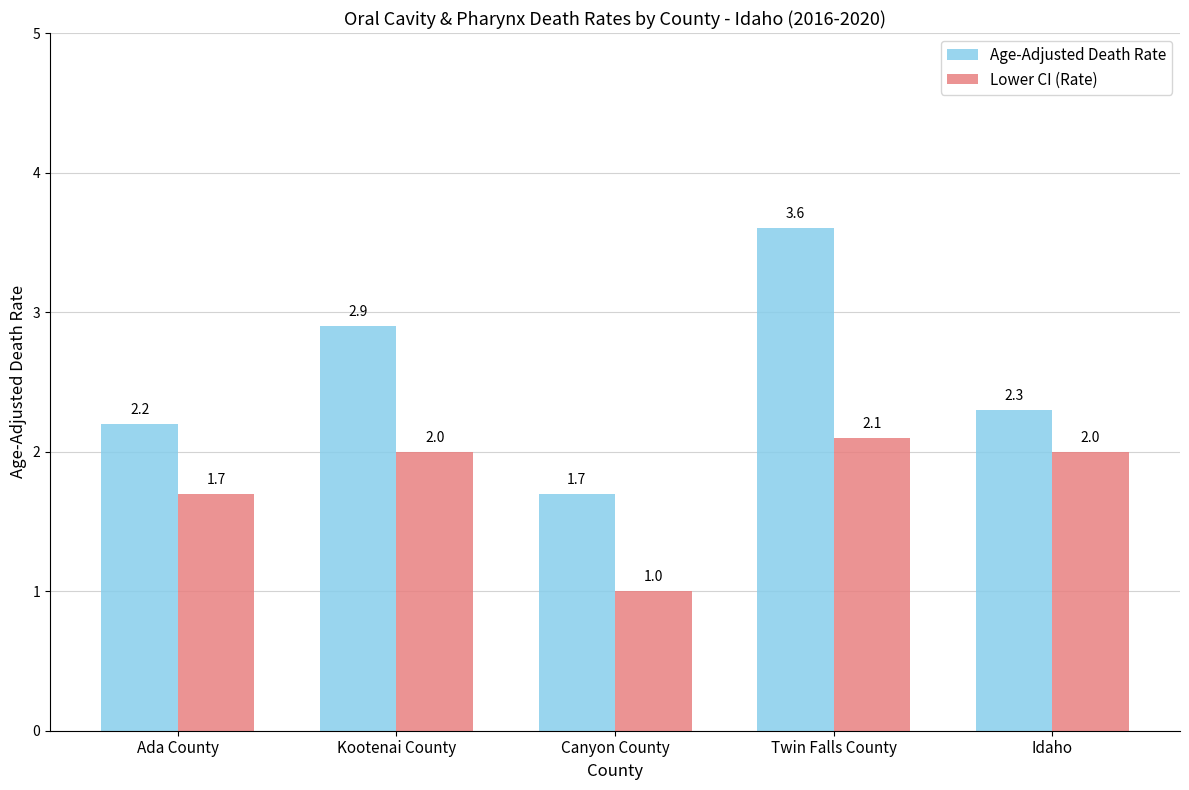

What is the spread (max minus min) of values at Ada County?

0.5